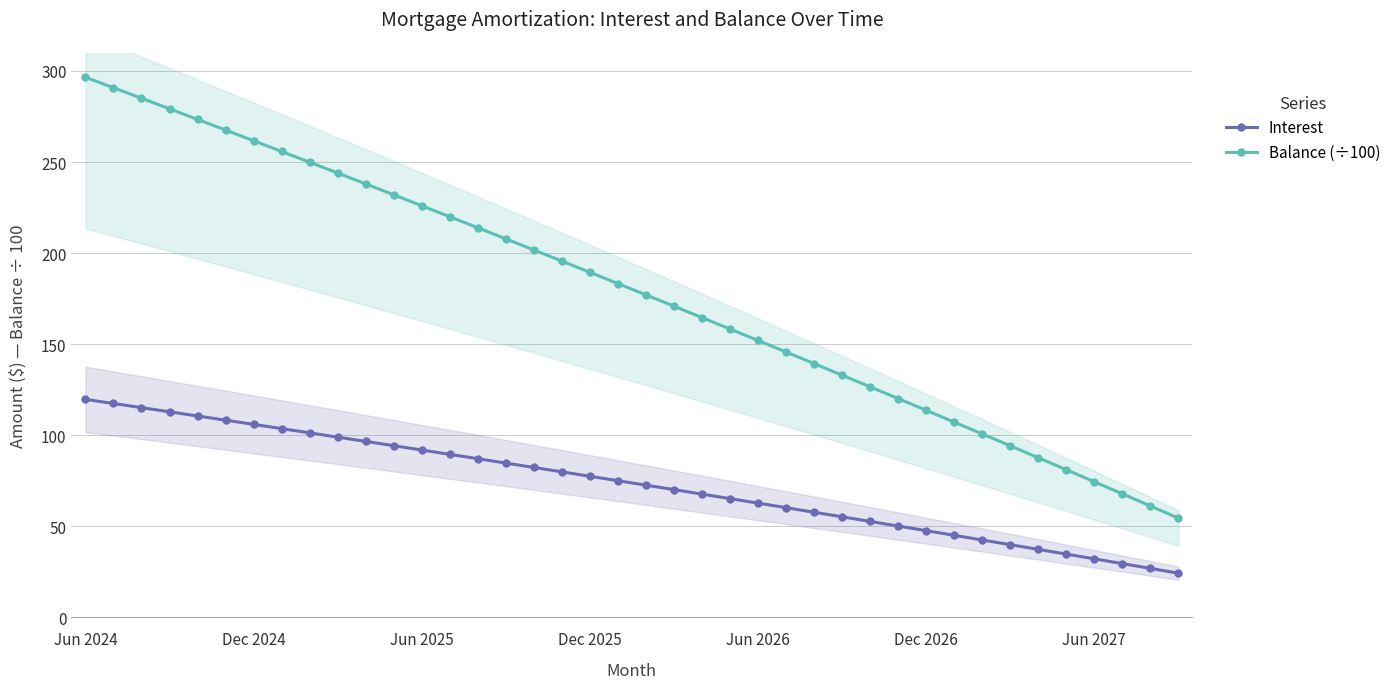

What is the minimum value for Interest?

24.2